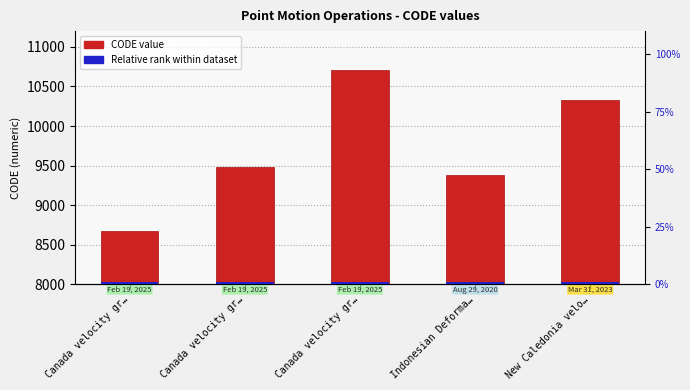

What are all the series names shown in the legend?

CODE, Relative Rank